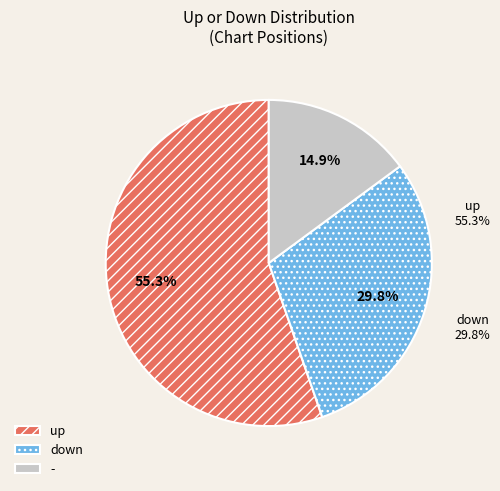

Count the number of slices in the pie.

3